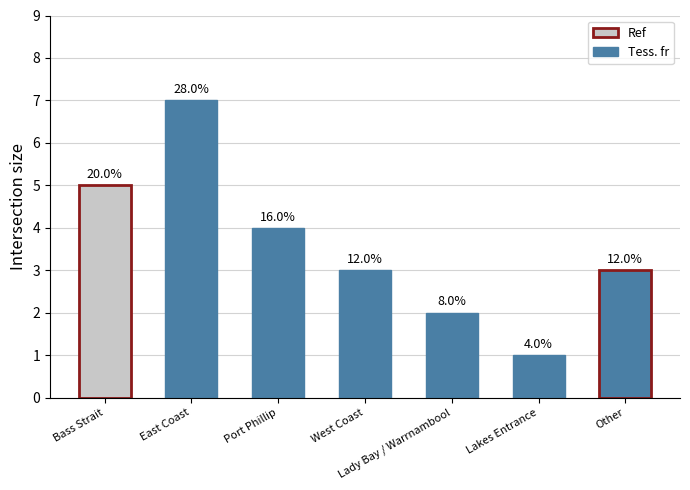

Which category has the highest value across all series?

East Coast